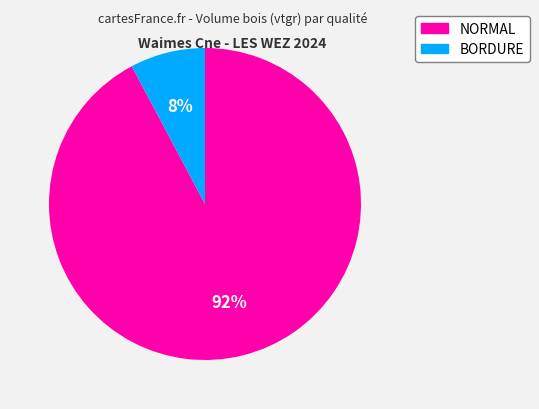

Is there a majority slice in this chart?

Yes